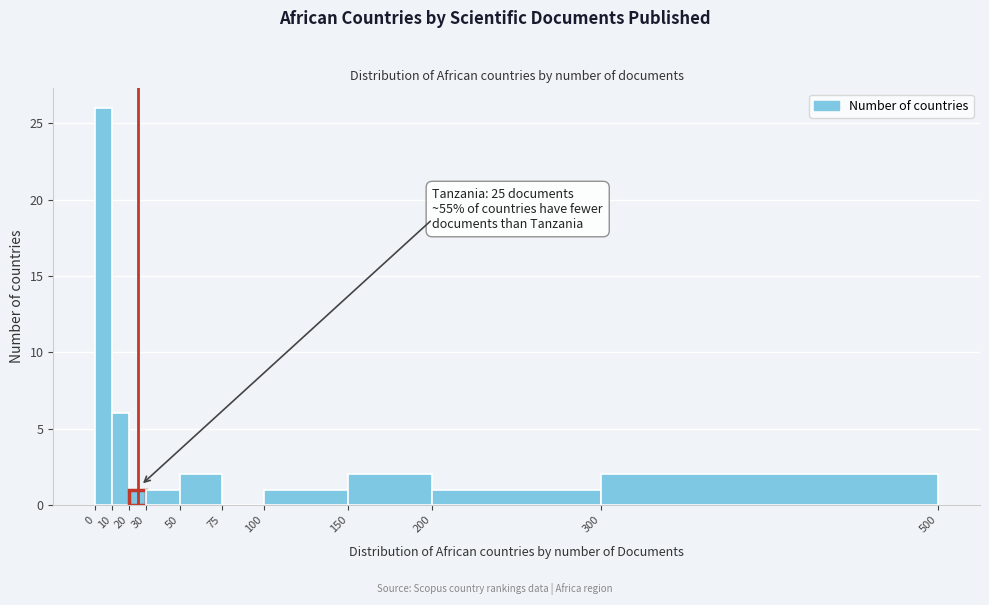

Which range on the x-axis has the tallest bar?

0 to 10